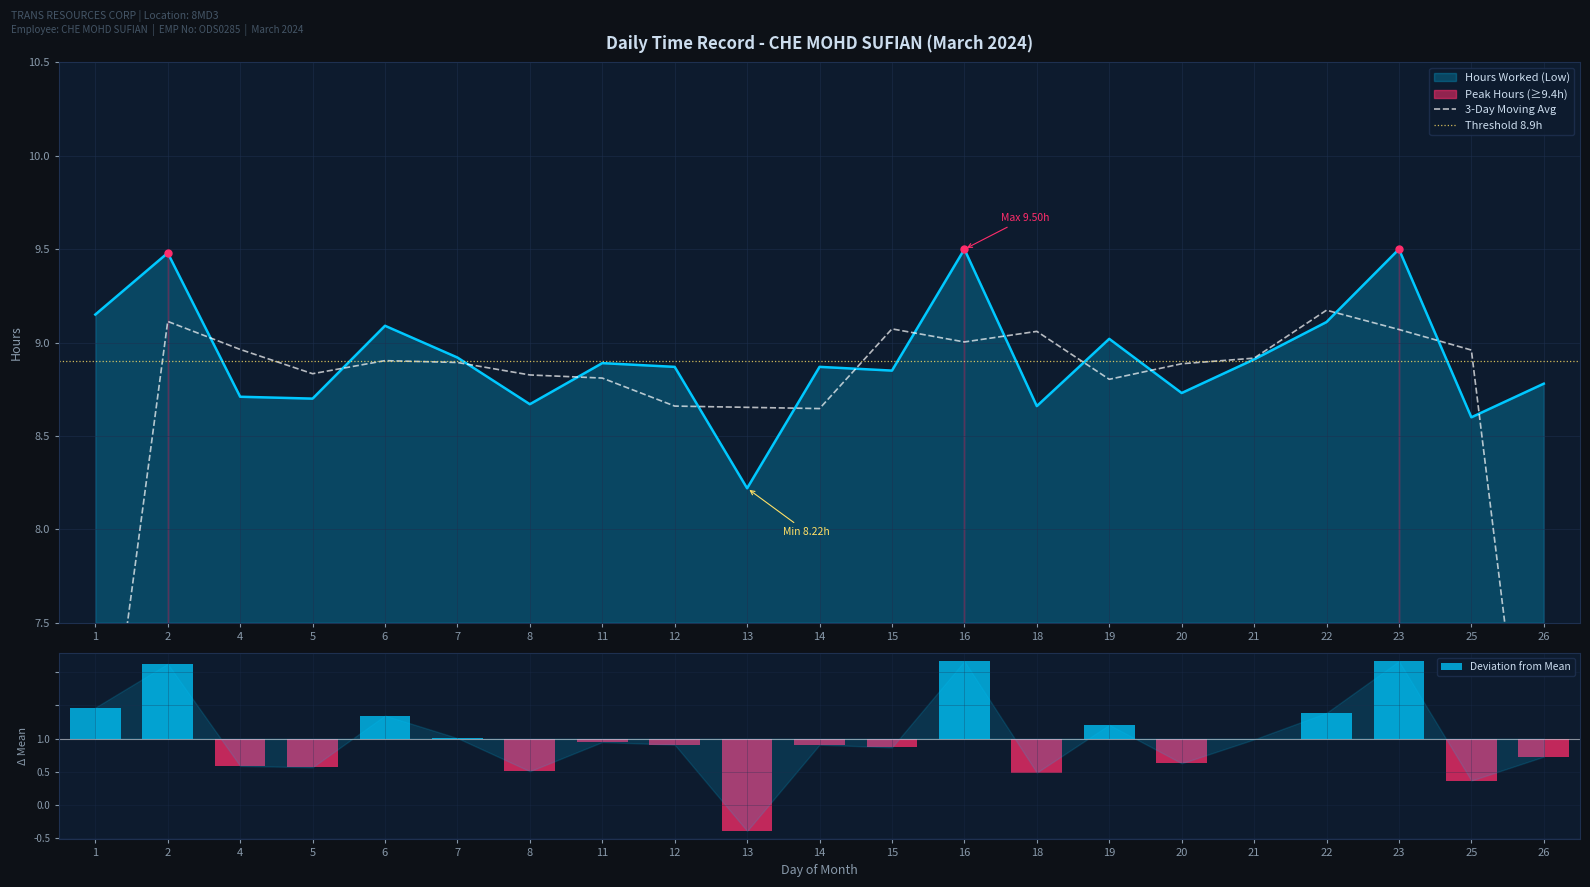

What is the value of the 13th bar from the left?

9.5